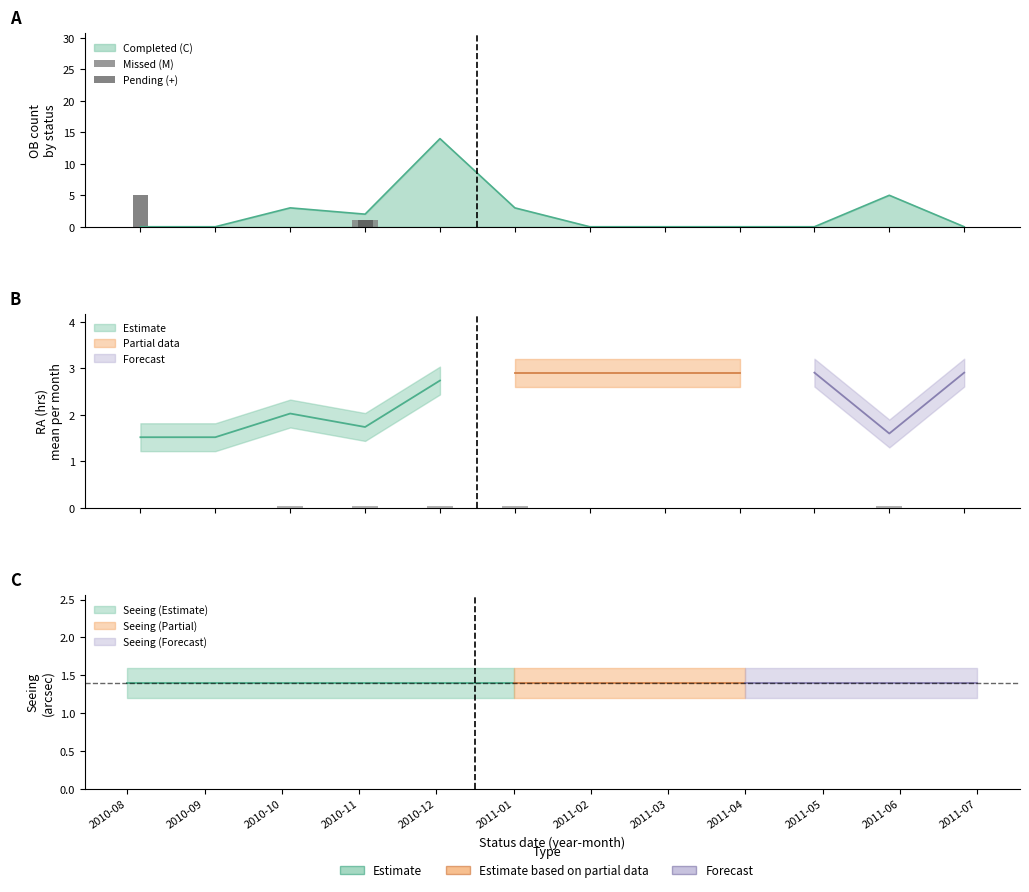

What is the label of the 11th bar from the left?

2011-06